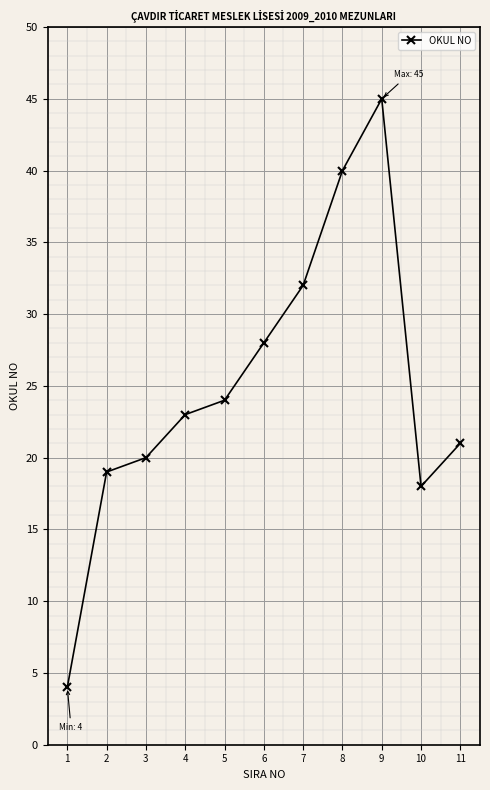

The value at 9 is 45. True or false?

True